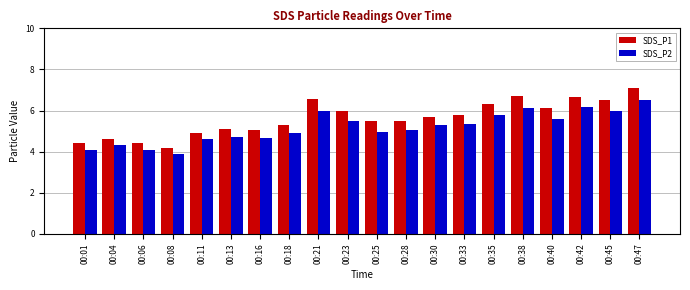

Read the SDS_P1 value at 00:06.

4.4